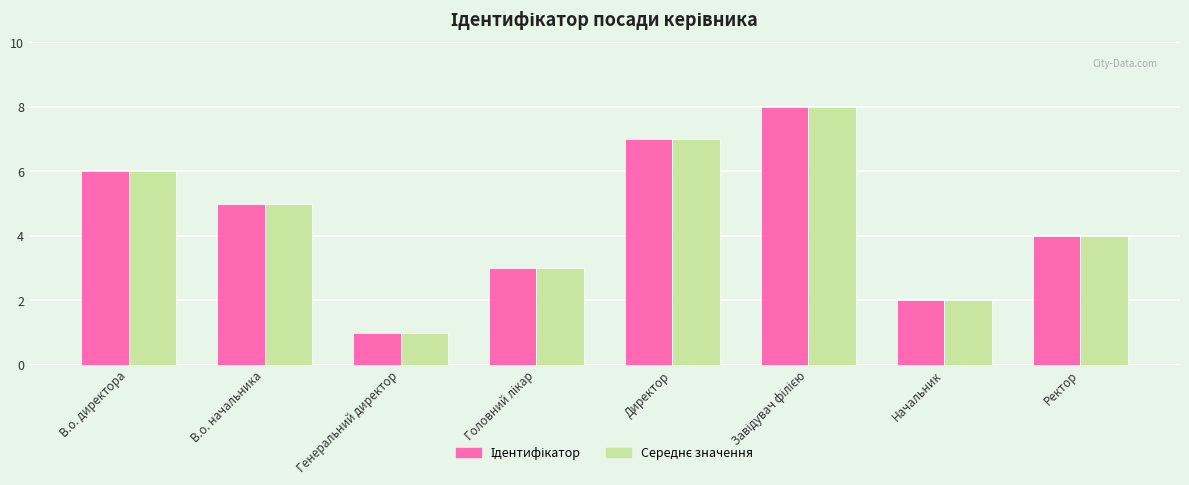

True or false: Середнє значення has a value of 6 at В.о. директора.

True